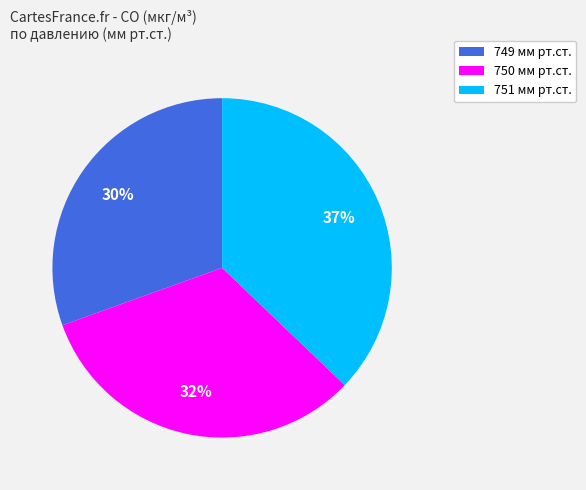

To the nearest percent, what percentage of the pie is 749?

30%